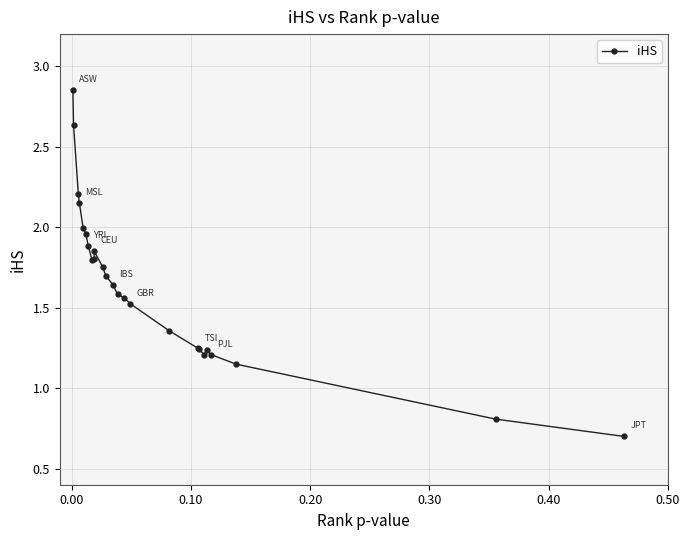

What is the sum of all values?

41.1